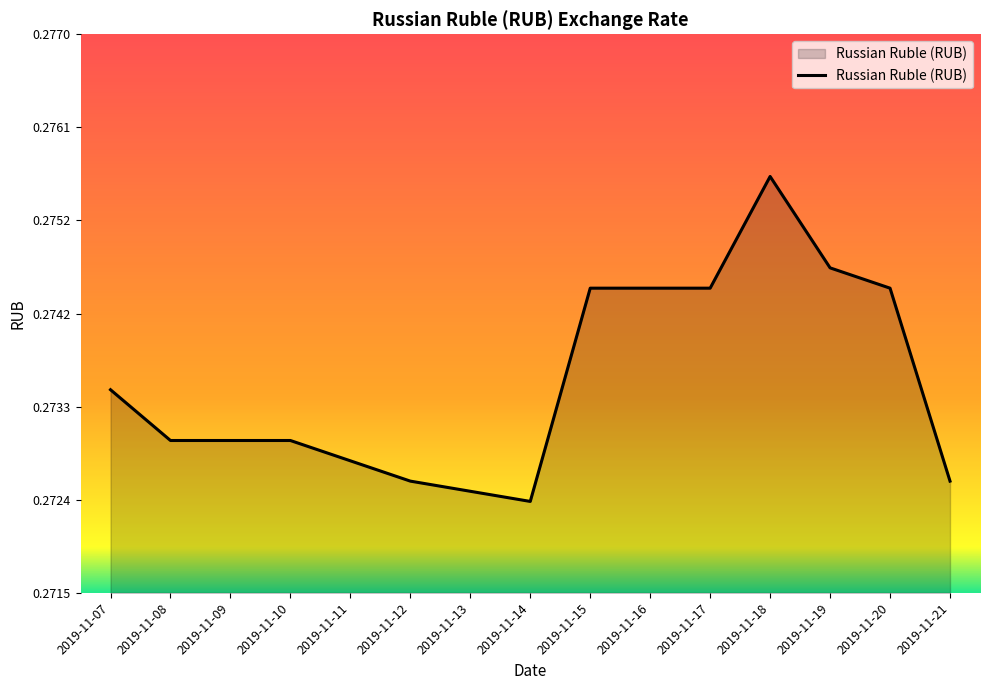

At which category does the chart reach its peak across all series?

2019-11-18